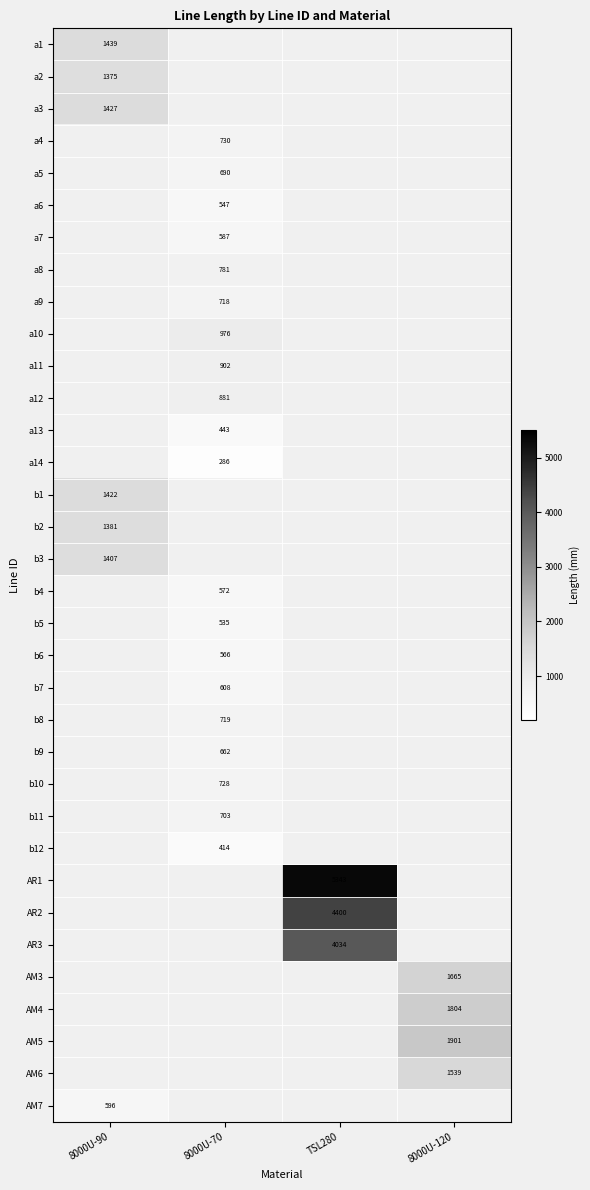

The value of a10 at 8000U-70 is 976. True or false?

True